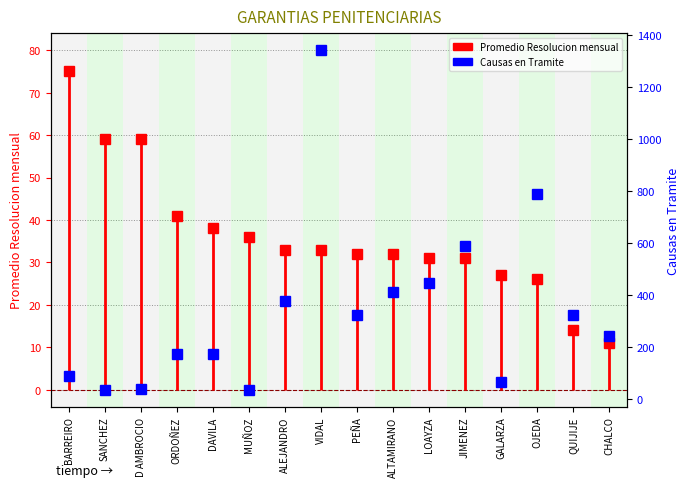

What is the value of the Causas en Tramite point at the 9th from the left?

323